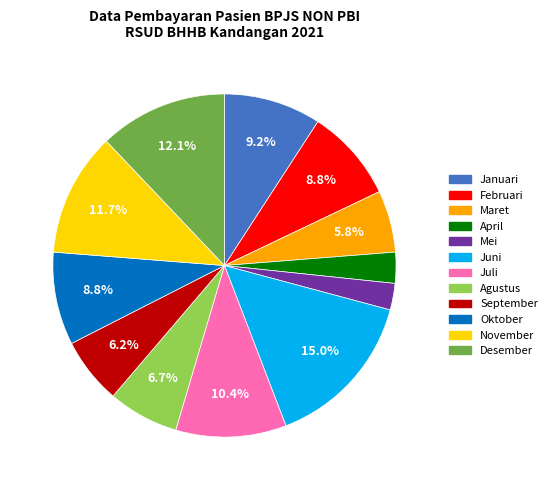

To the nearest percent, what is the difference between the largest and smallest slice percentages?

12%